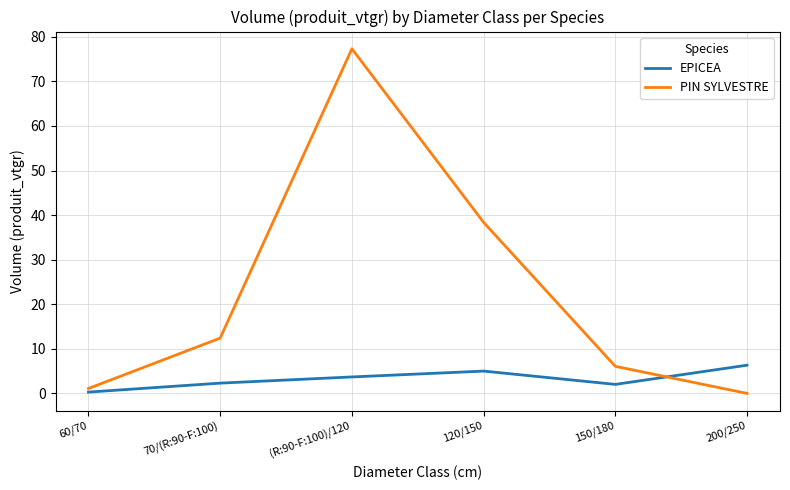

Where is the first local maximum for PIN SYLVESTRE?

(R:90-F:100)/120